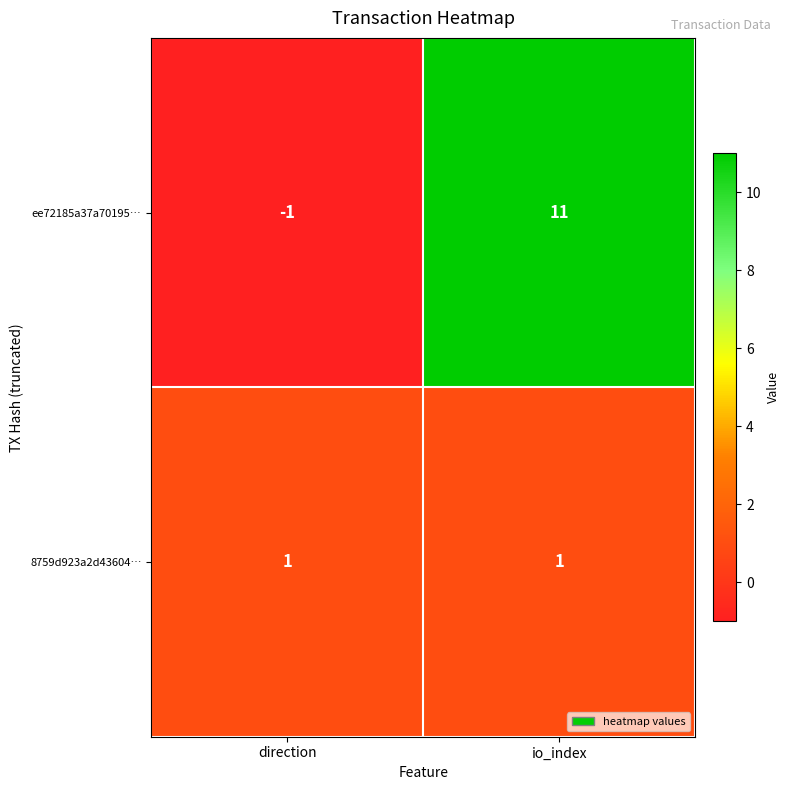

How many data points does each series have?

2